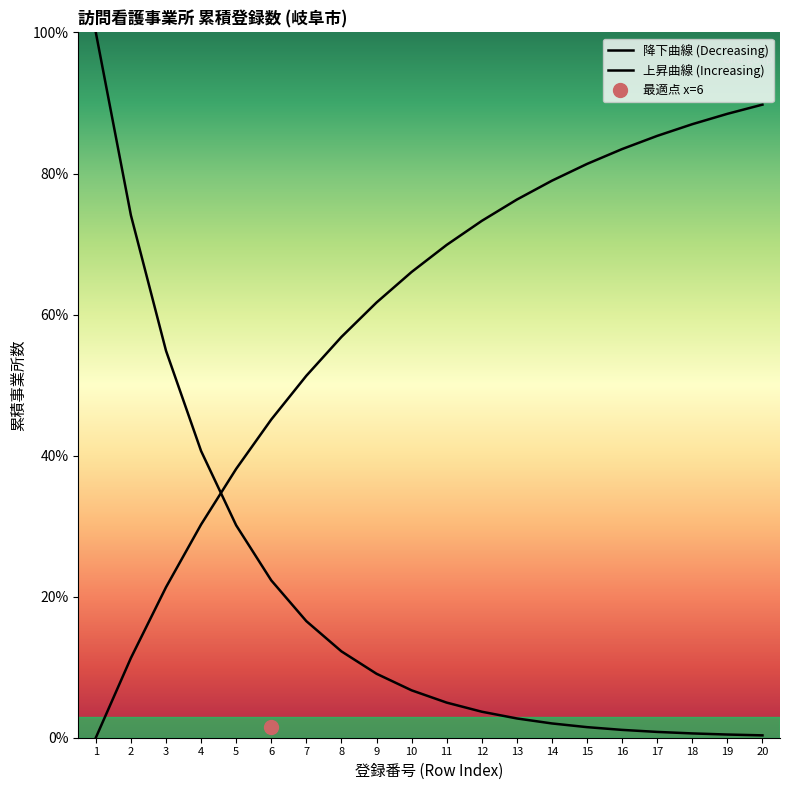

Reading left to right, what are all the values shown in this chart?

降下曲線 (Decreasing): 1=100.0	2=74.1	3=54.9	4=40.7	5=30.1	6=22.3	7=16.5	8=12.2	9=9.1	10=6.7	11=5.0	12=3.7	13=2.7	14=2.0	15=1.5	16=1.1	17=0.8	18=0.6	19=0.5	20=0.3
上昇曲線 (Increasing): 1=0.0	2=11.3	3=21.3	4=30.2	5=38.1	6=45.1	7=51.3	8=56.8	9=61.7	10=66.0	11=69.9	12=73.3	13=76.3	14=79.0	15=81.4	16=83.5	17=85.3	18=87.0	19=88.5	20=89.8